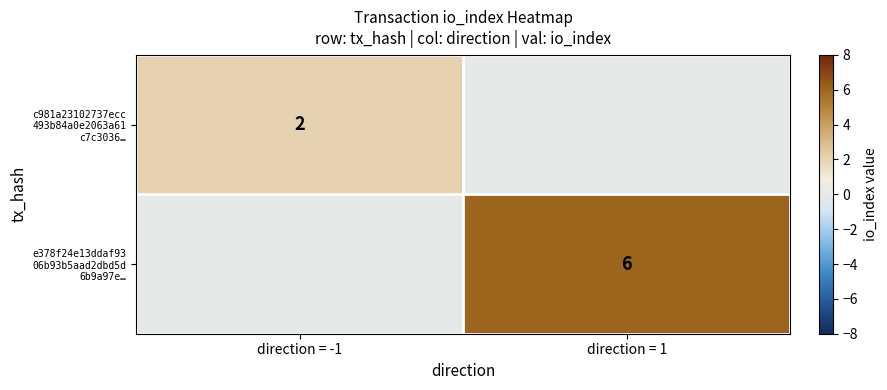

Which category has the lowest value across all series?

direction = -1